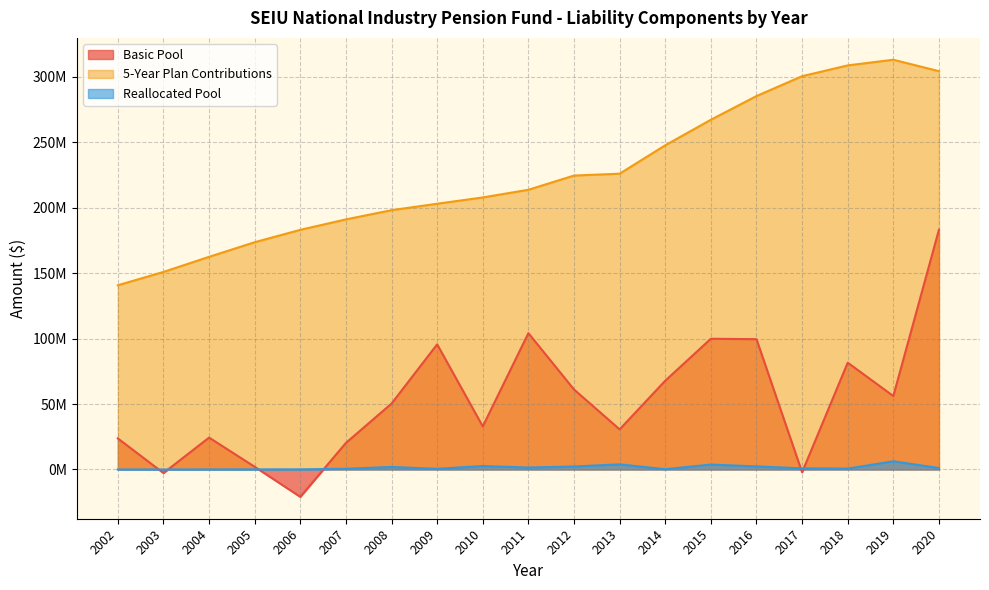

The Basic Pool series shows 30637281 at 2013. True or false?

True